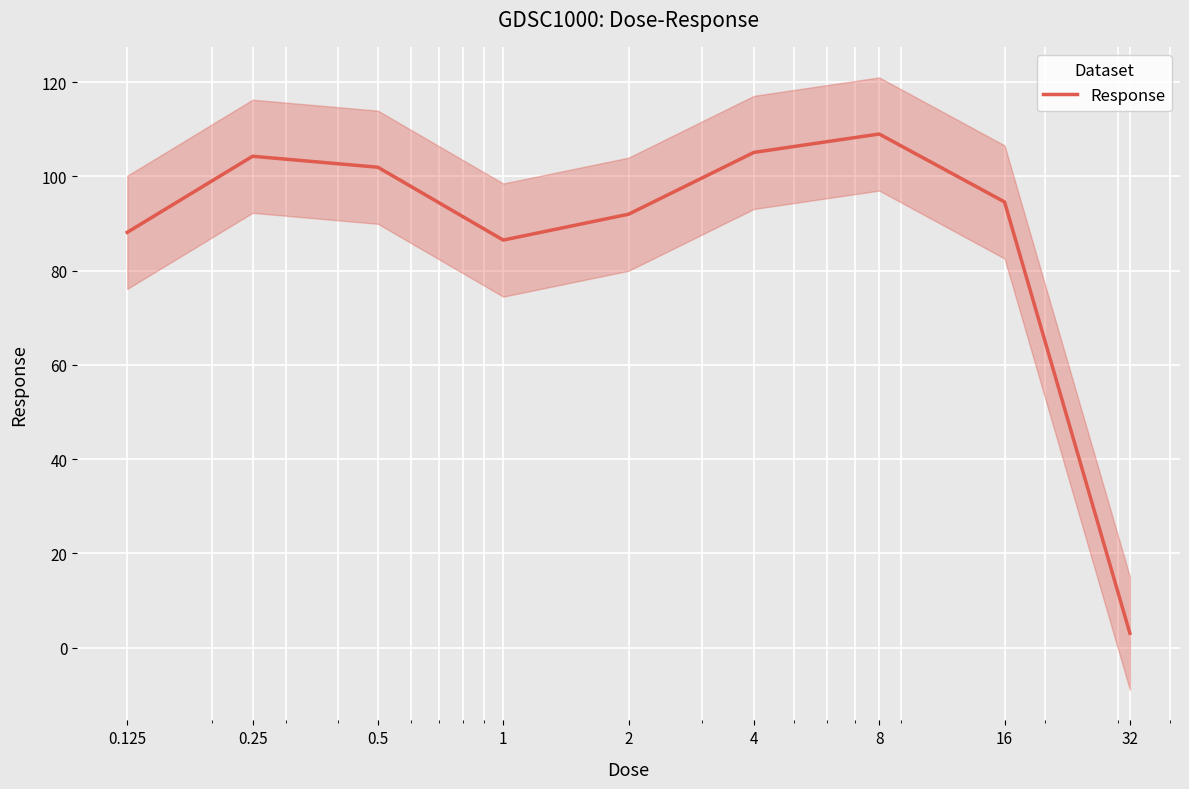

How many points are higher than both their immediate neighbors (excluding endpoints)?

2